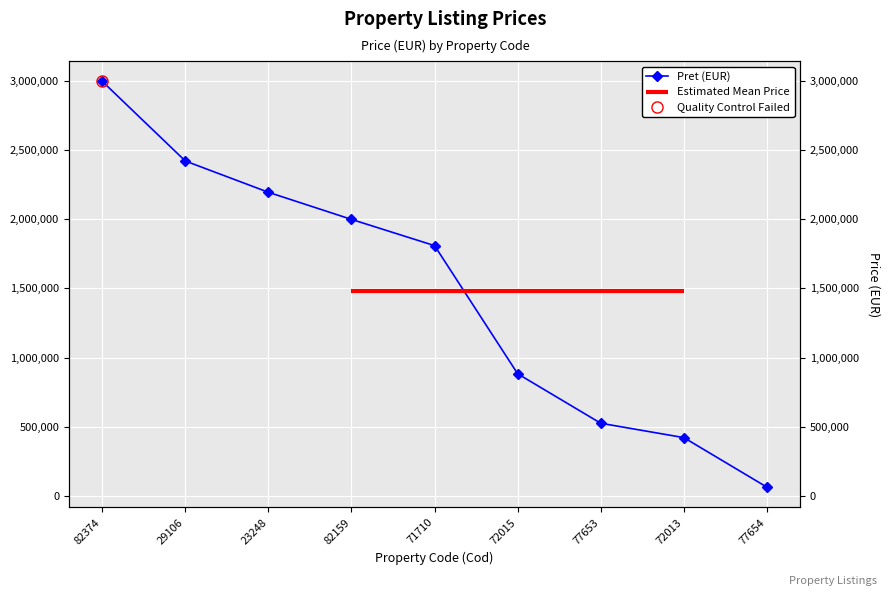

What position from the right is 71710?

5